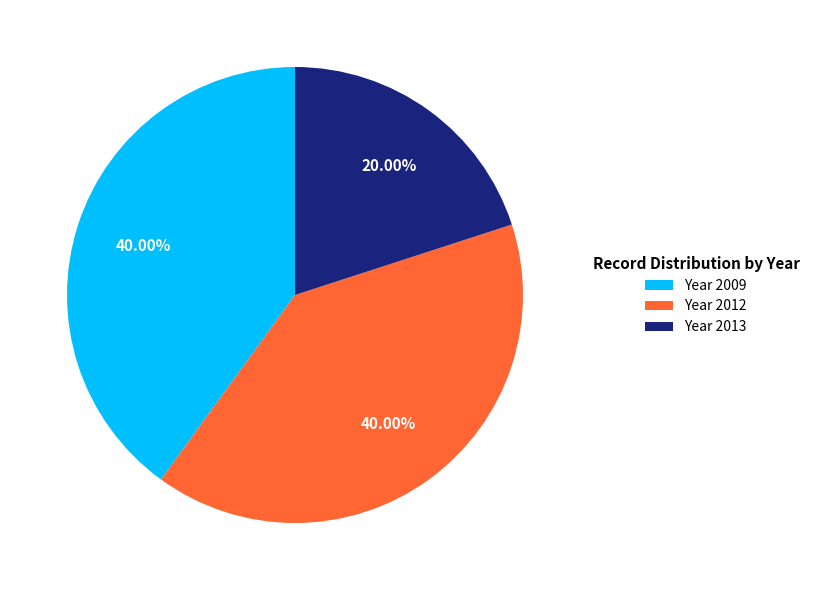

Combined, do Year 2012 and Year 2009 account for over 50%?

Yes